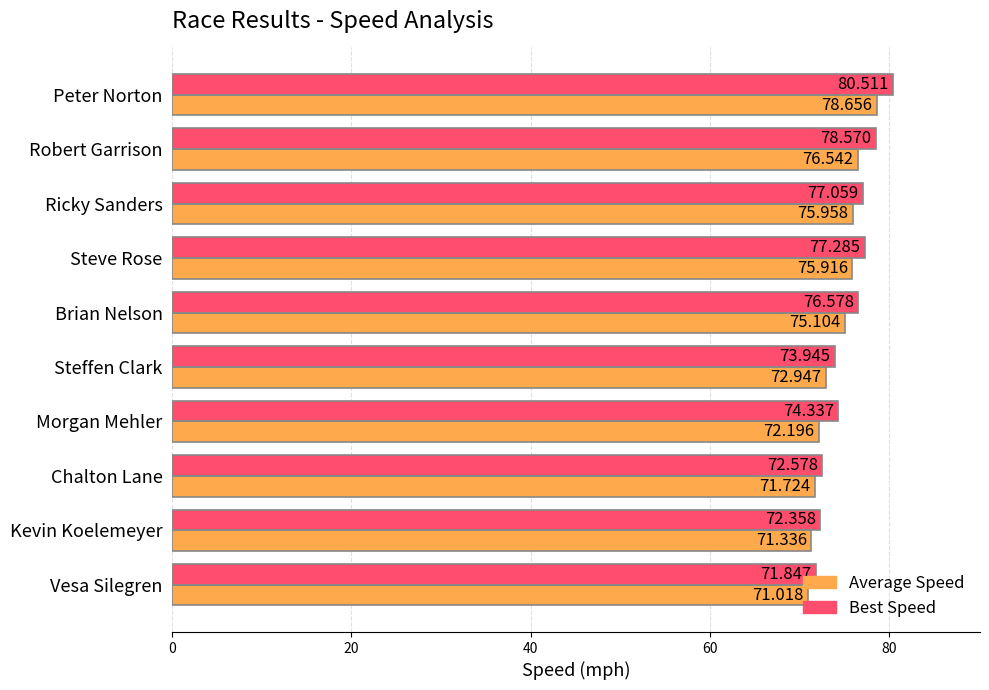

At which category is the sum across all series the highest?

Peter Norton